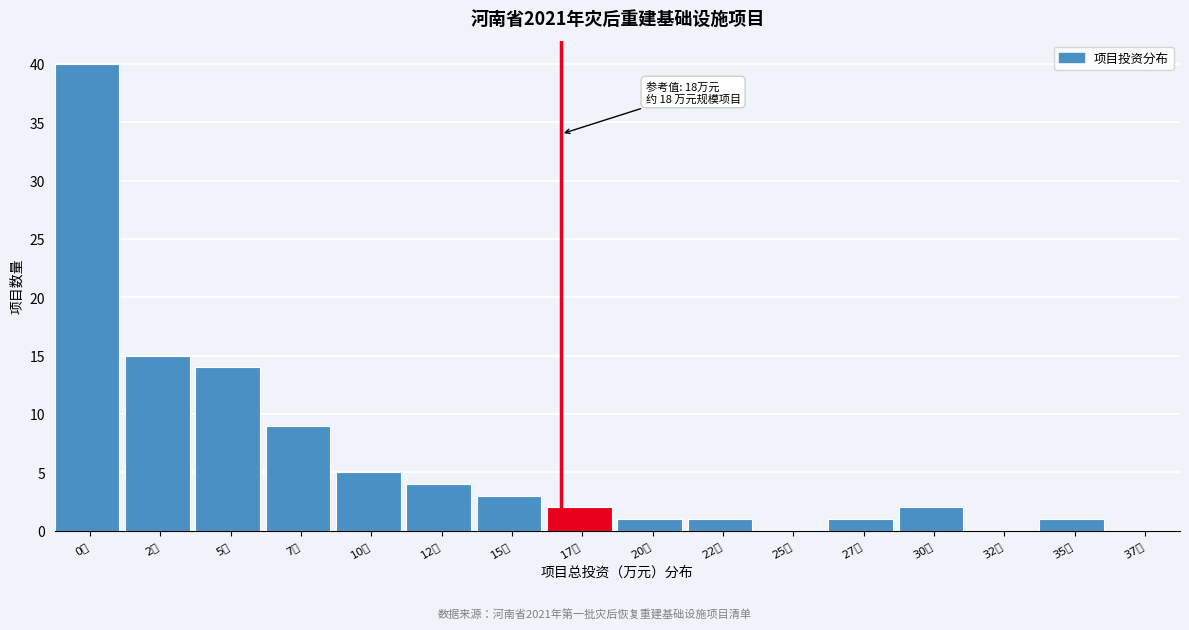

Reading right to left, list all the values displayed in this chart.

37万=0	35万=1	32万=0	30万=2	27万=1	25万=0	22万=1	20万=1	17万=2	15万=3	12万=4	10万=5	7万=9	5万=14	2万=15	0万=40